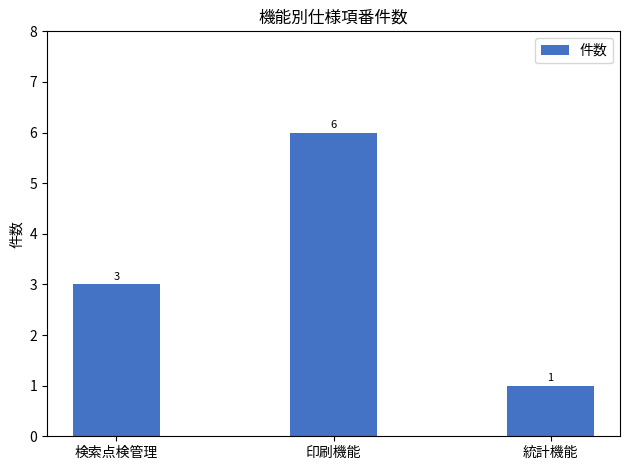

What is the value of the 3rd bar from the left?

1